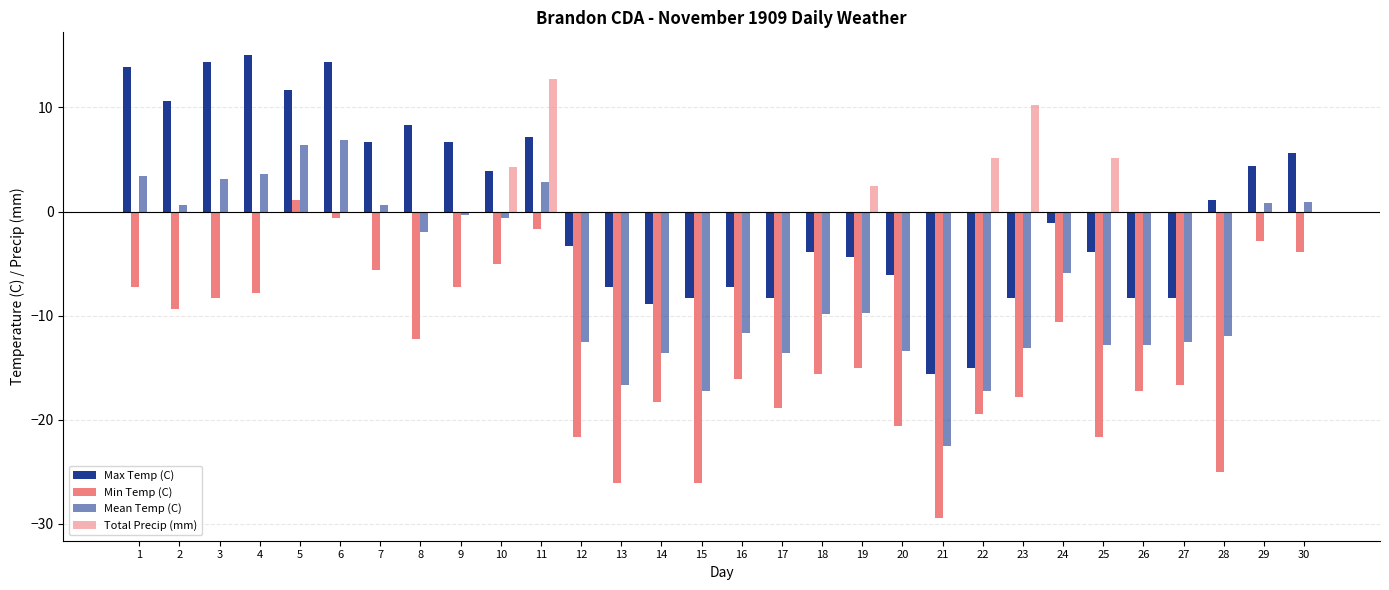

Where does the Max Temp (C) series first go above -1?

1